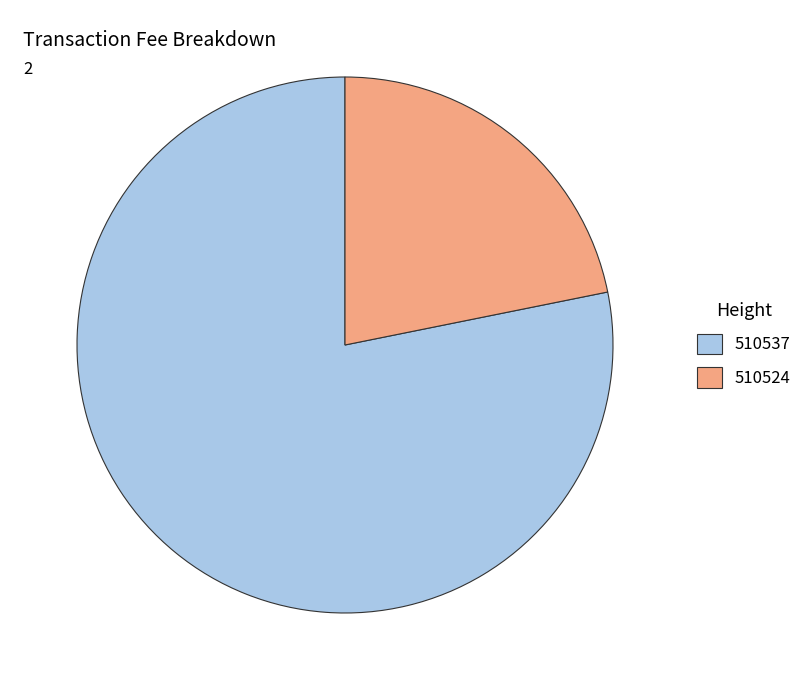

Which slice is the smallest?

510524